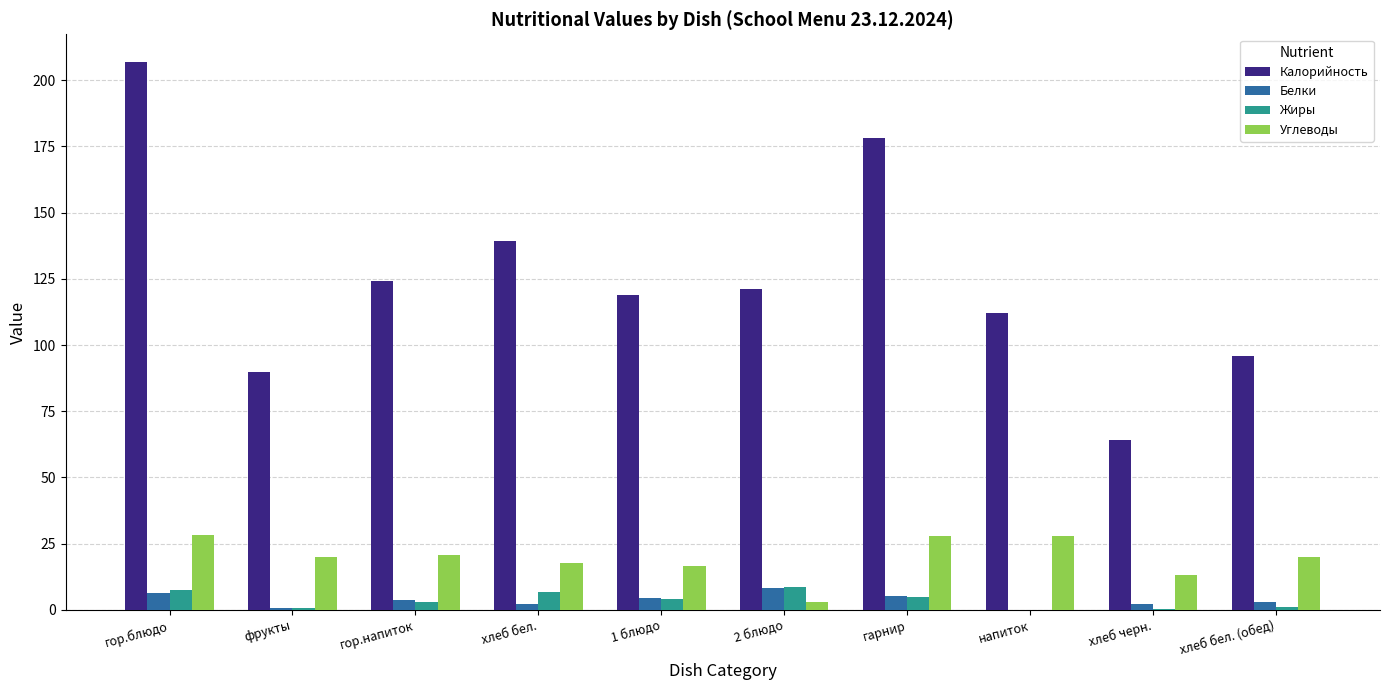

How many groups of bars are there?

10